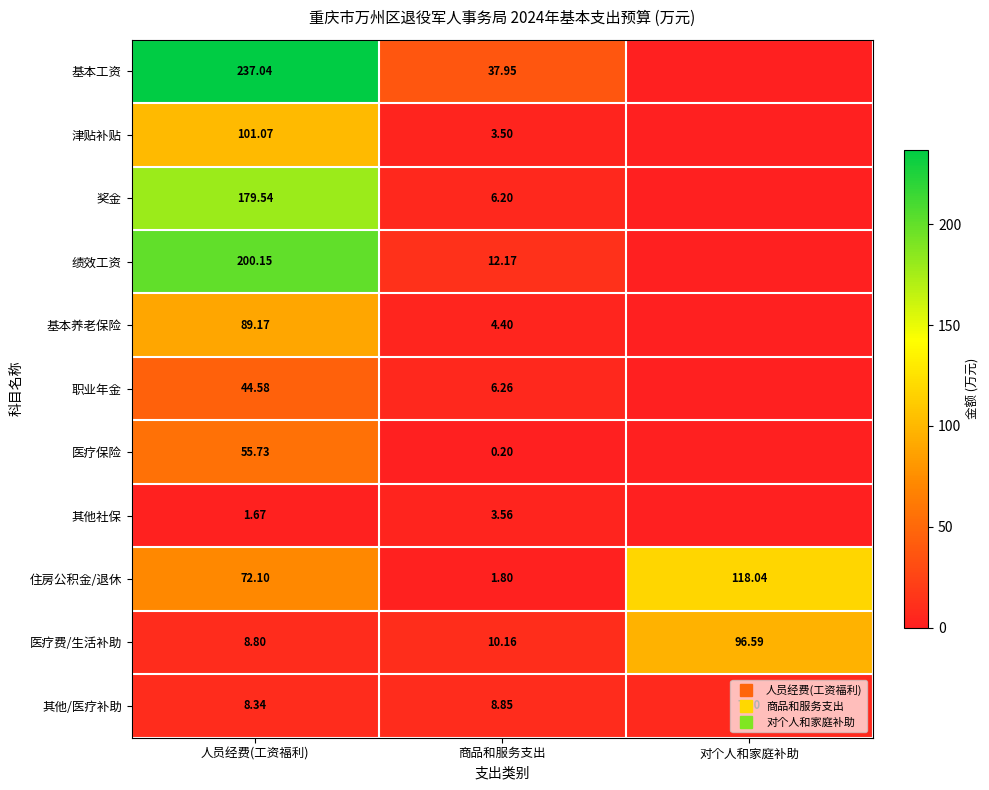

What is the difference between the maximum and minimum values in the 基本工资 series?

237.0